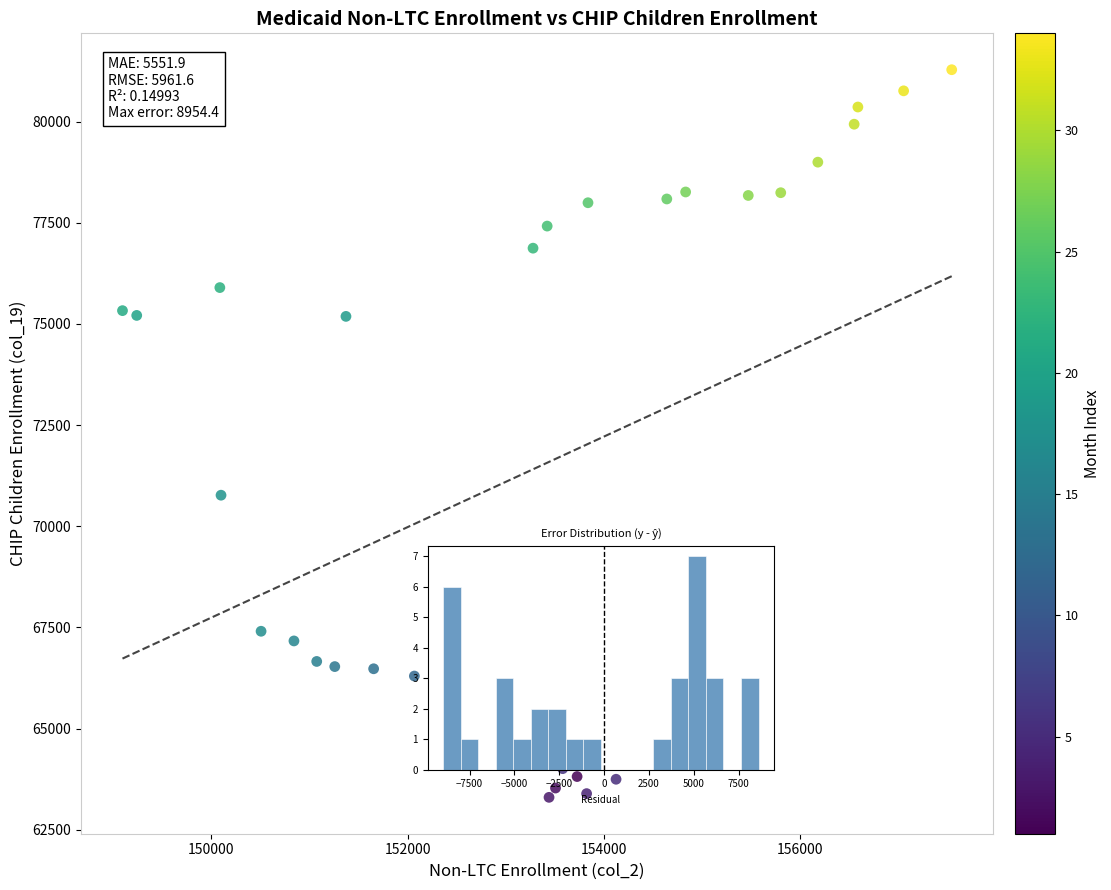

What Y value in the scatter plot is closest to 72291?

70767